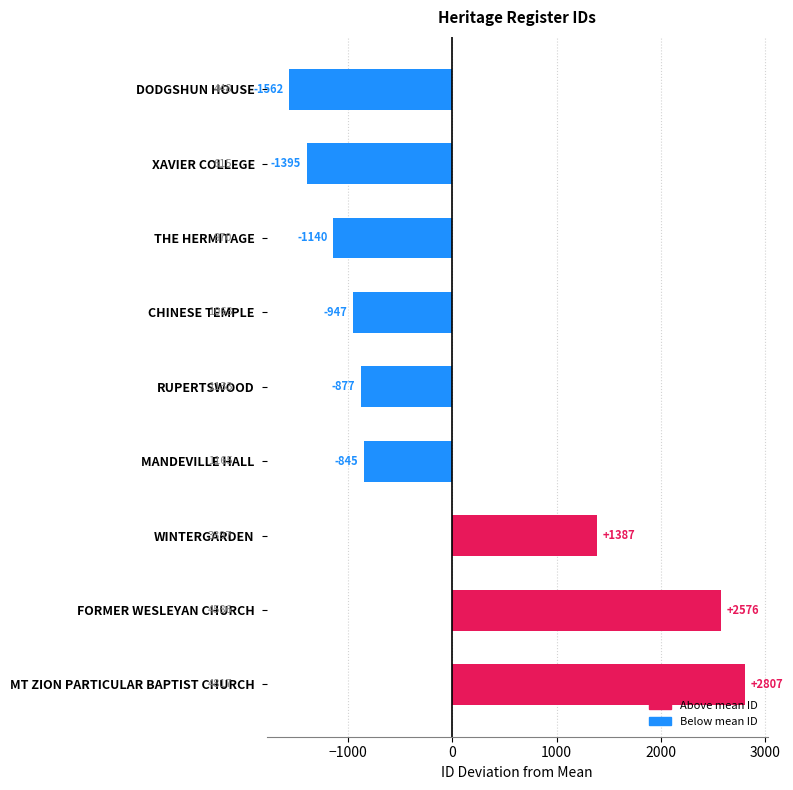

Is it true that the value at FORMER WESLEYAN CHURCH is 1656.2?

False